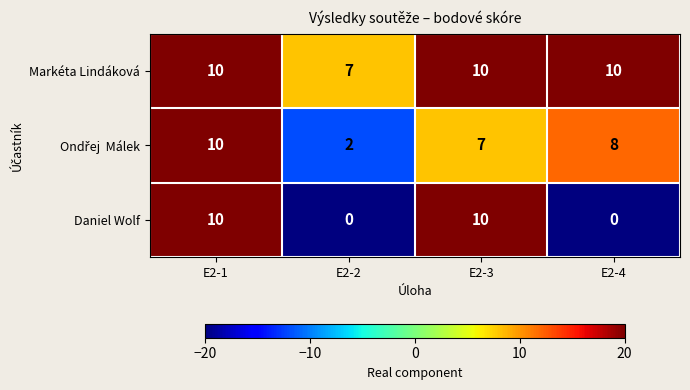

Which series changed the most between E2-2 and E2-3?

Daniel Wolf